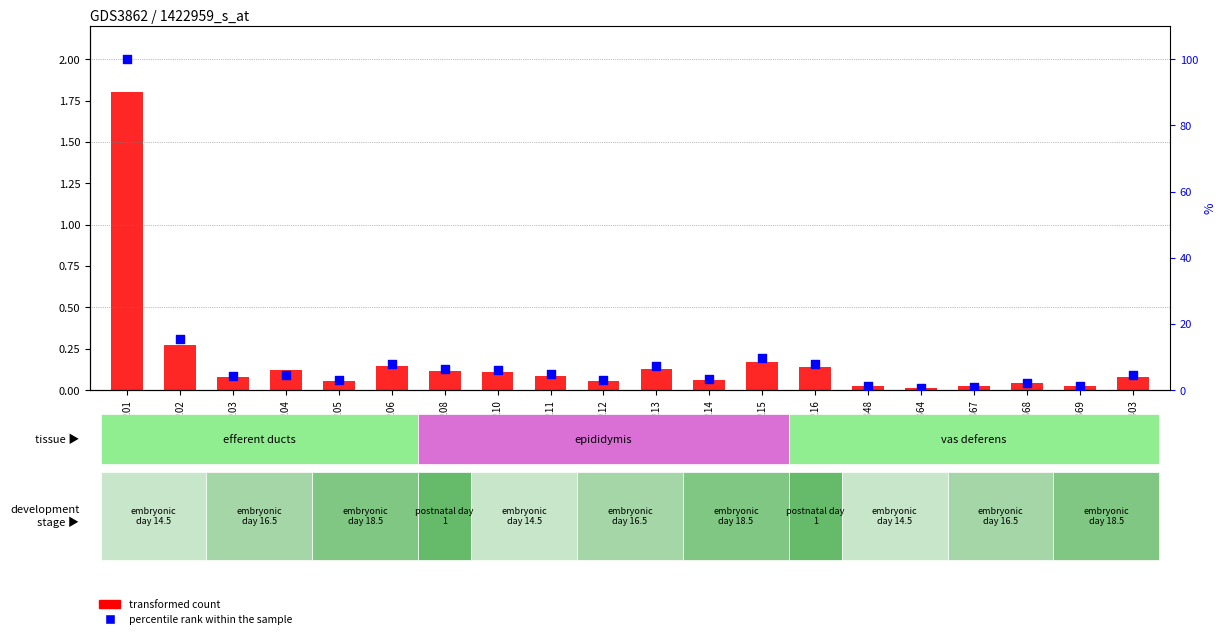

Which series has the largest total across all categories?

percentile rank within the sample